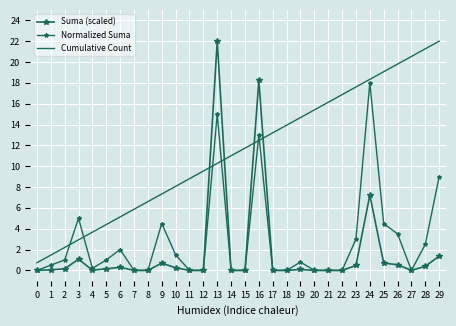

What is the spread (max minus min) of values at 4?

3.6